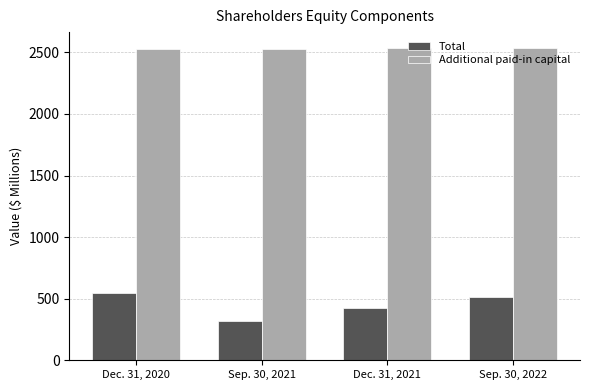

What is the greatest value displayed?

2537.6